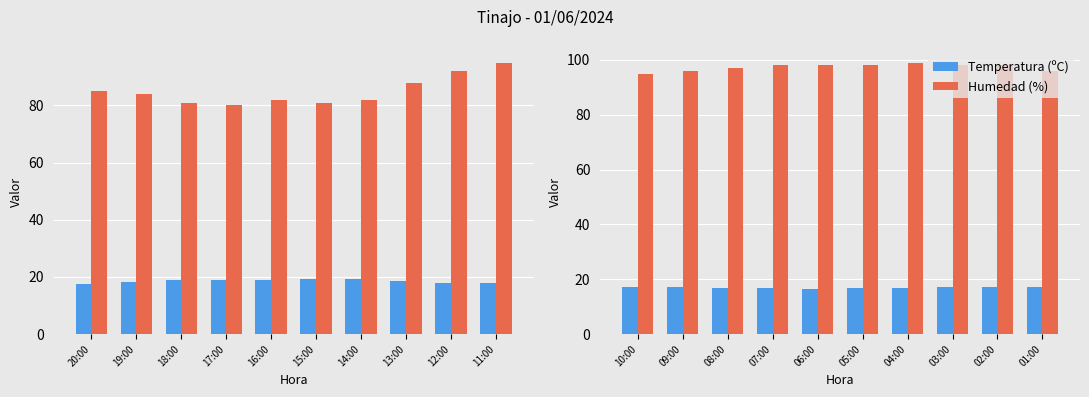

How many values in the Temperatura (ºC) series exceed 17?

5